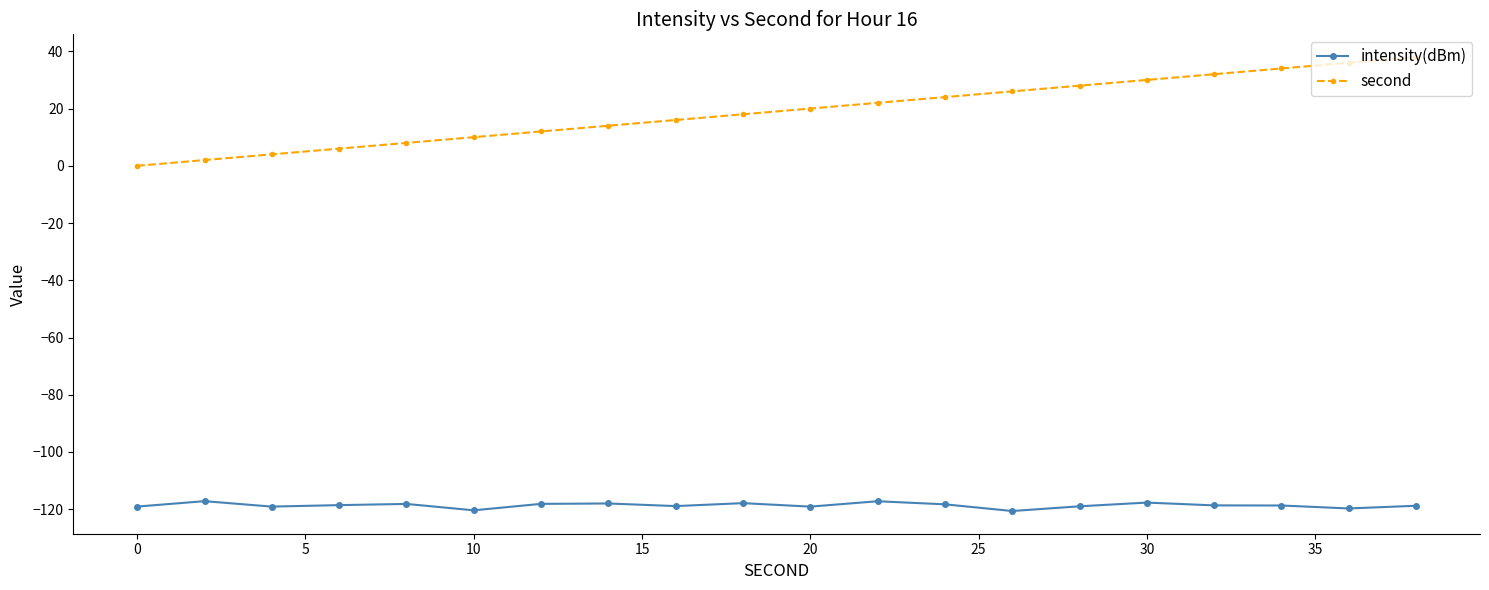

True or false: intensity(dBm) and second intersect in this chart.

False